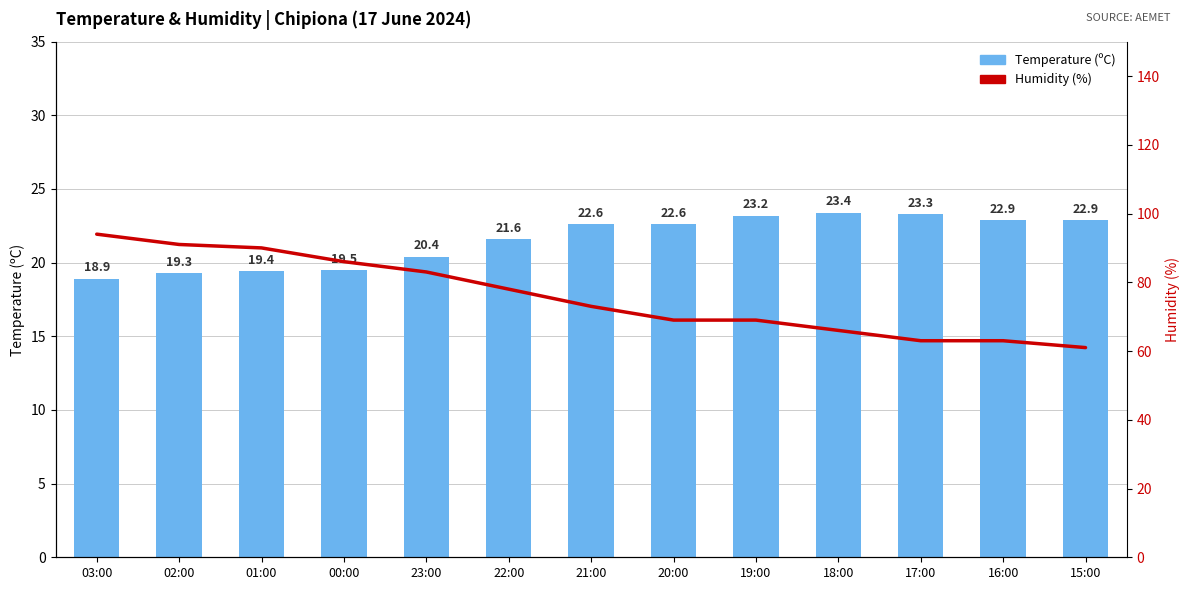

Rank the series at 19:00 from highest to lowest value.

Humidity (%), Temperature (ºC)